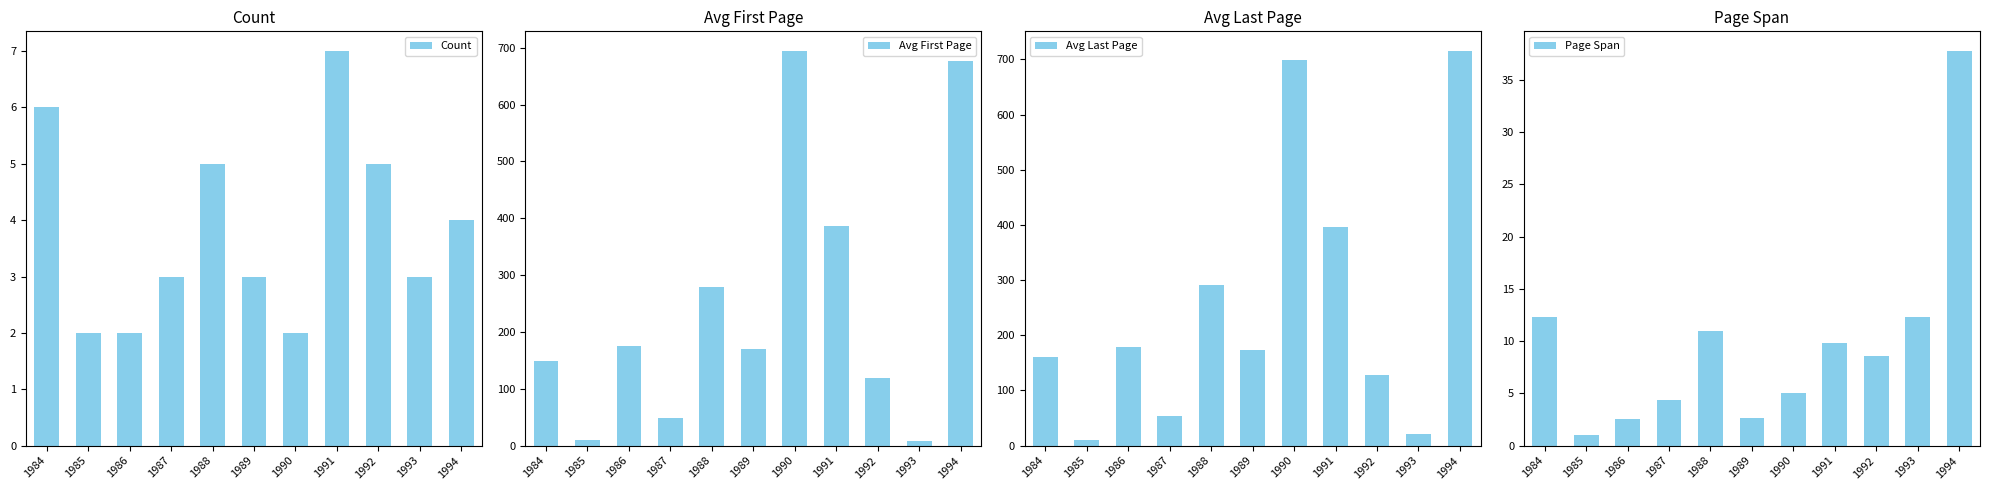

What is the difference between the highest and lowest values at 1985?

9.1